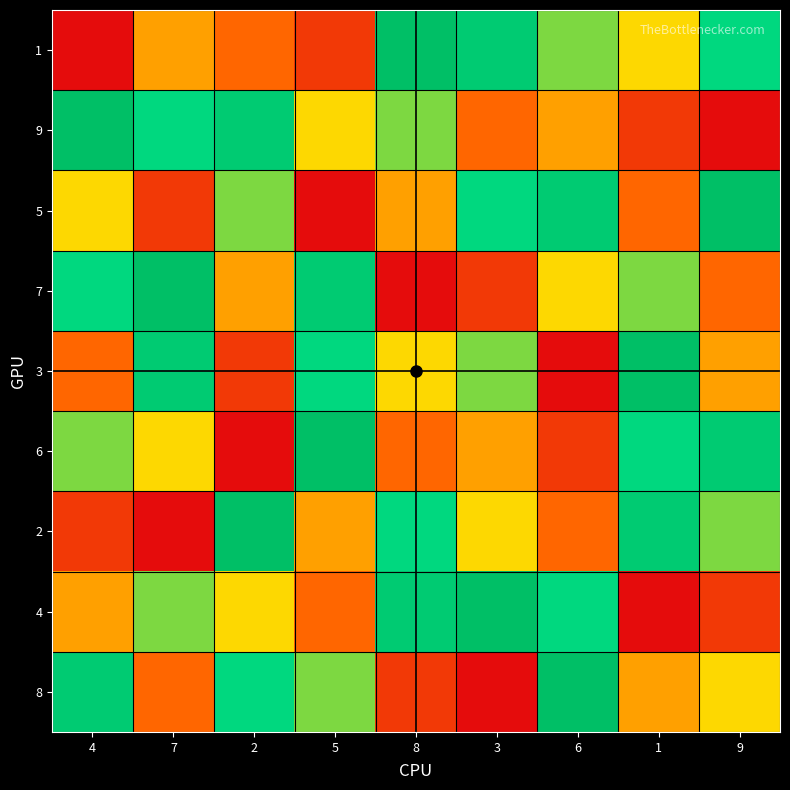

Count the number of categories in the chart.

9